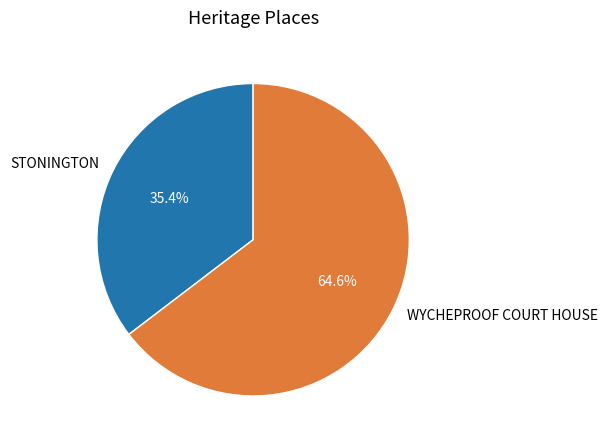

To the nearest percent, what is the combined percentage of STONINGTON and WYCHEPROOF COURT HOUSE?

100%